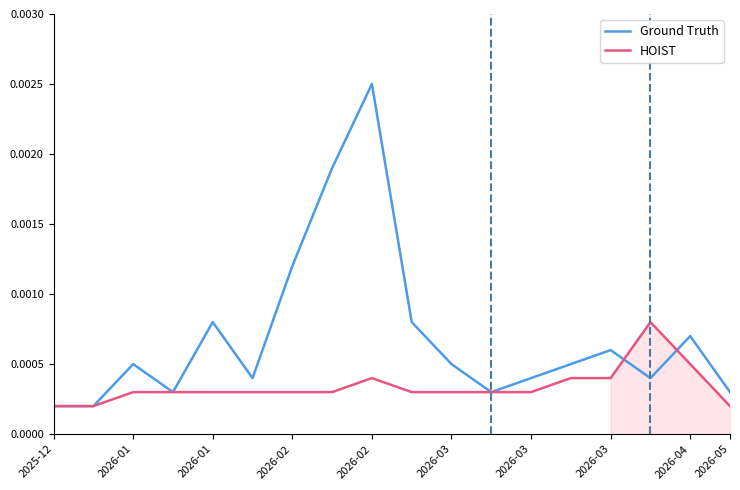

The value of Ground Truth at 2026-05 is 0.0. True or false?

False